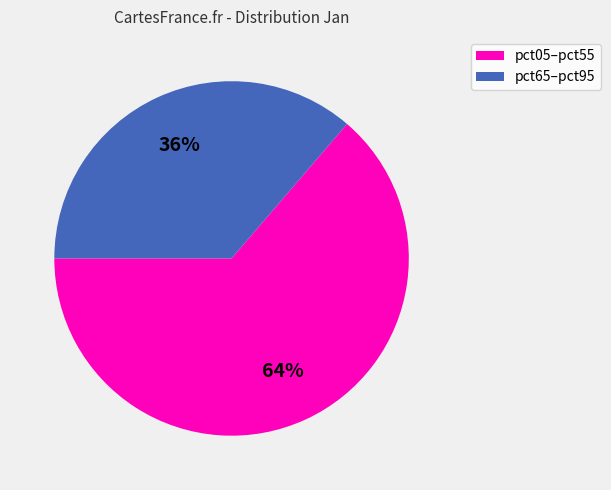

To the nearest percent, what is the average slice percentage?

50%